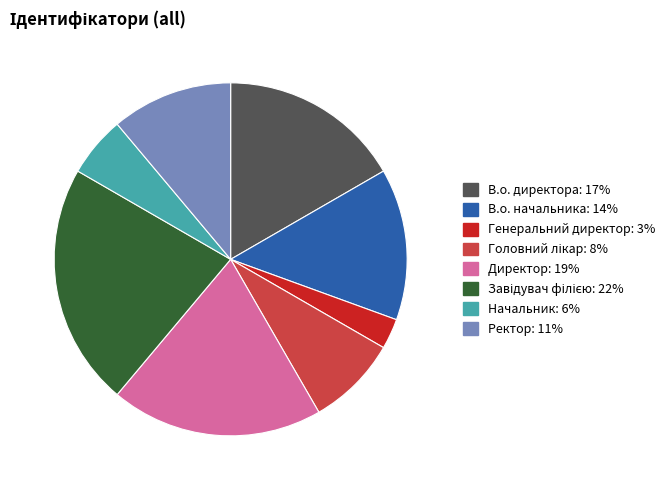

True or false: Директор accounts for 34% of the total.

False